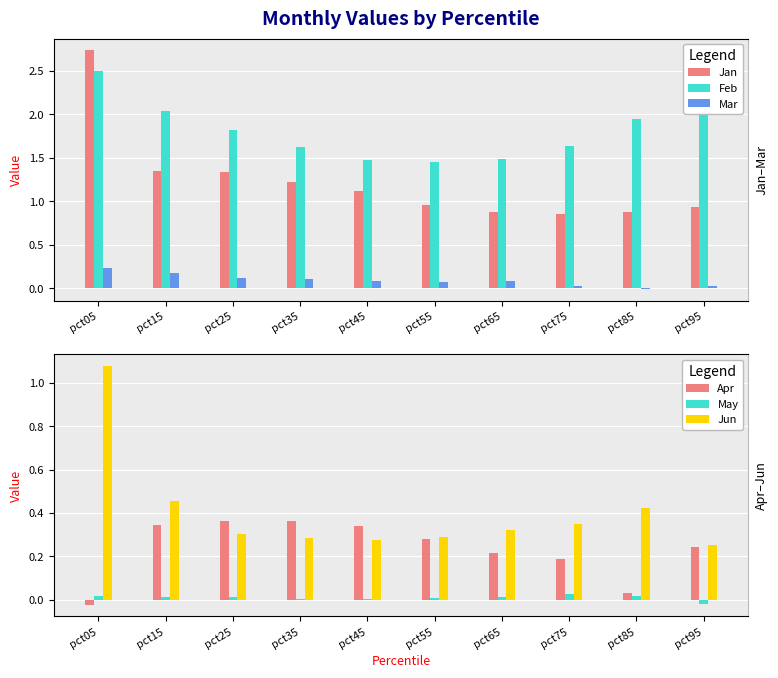

Between pct75 and pct15, which is larger?

pct15